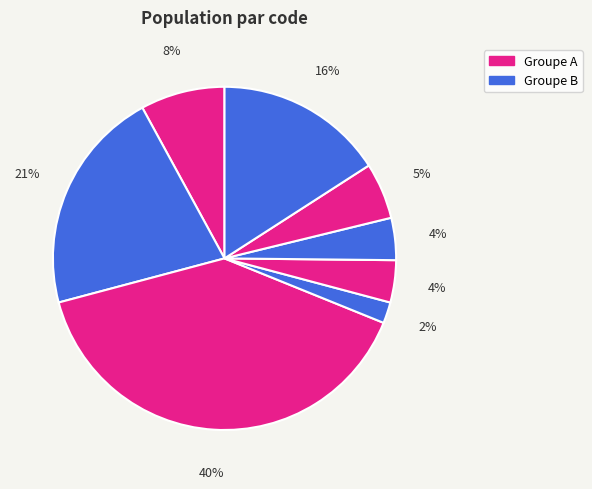

To the nearest percent, what is the average slice percentage?

12%